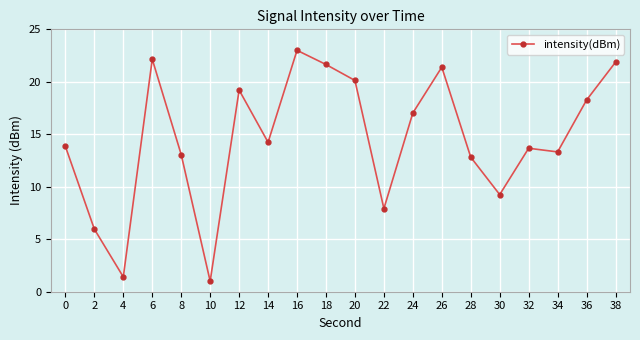

Reading right to left, what are all the values shown in this chart?

38=21.9	36=18.3	34=13.3	32=13.7	30=9.3	28=12.8	26=21.4	24=17.0	22=7.9	20=20.1	18=21.6	16=23.0	14=14.2	12=19.2	10=1.0	8=13.1	6=22.2	4=1.4	2=6.0	0=13.8